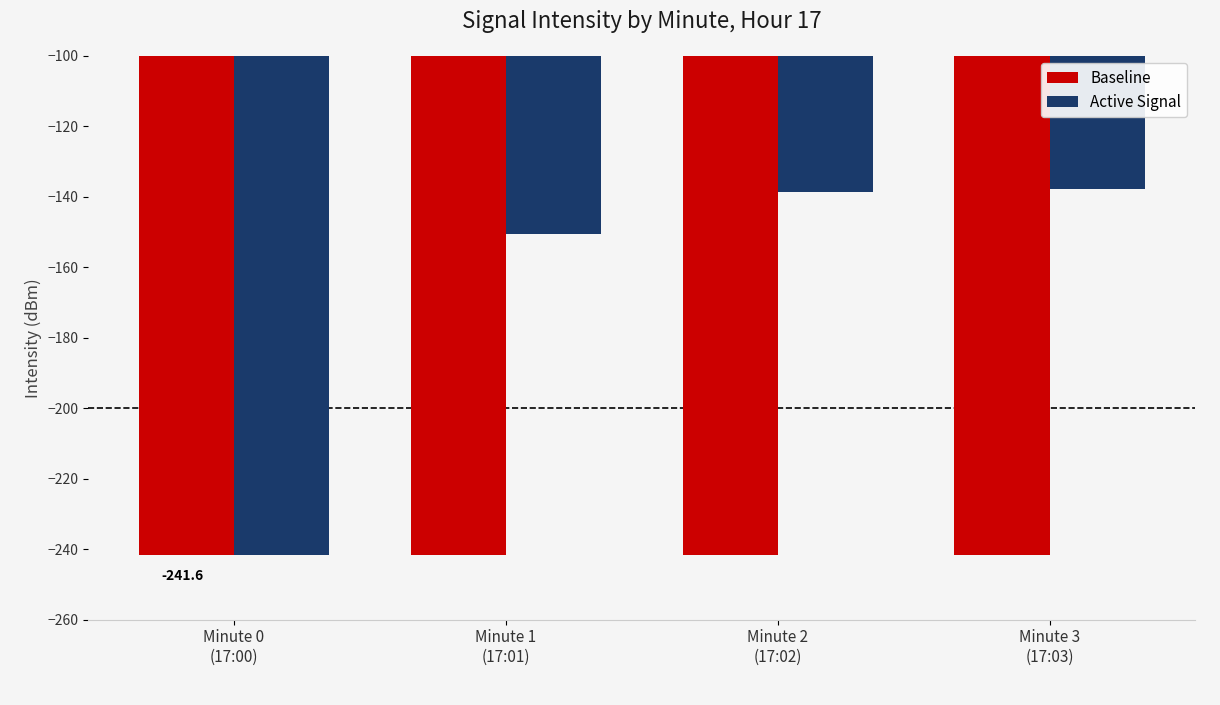

List the series in order of their peak value, lowest first.

Baseline, Active Signal